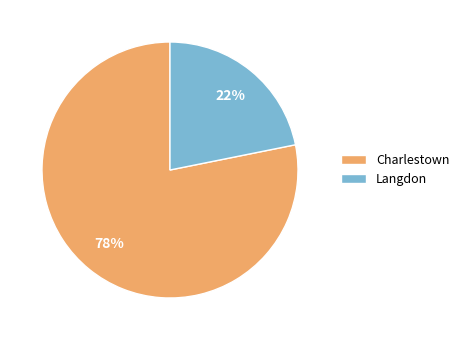

Which slice represents more than half of the pie?

Charlestown